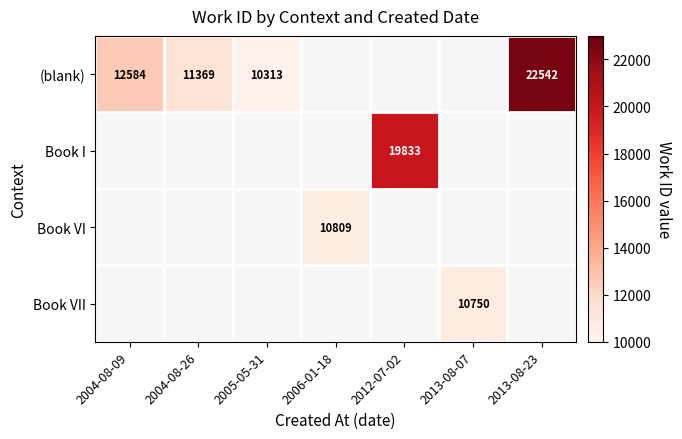

True or false: (blank) has a value of 22542 at 2013-08-23.

True